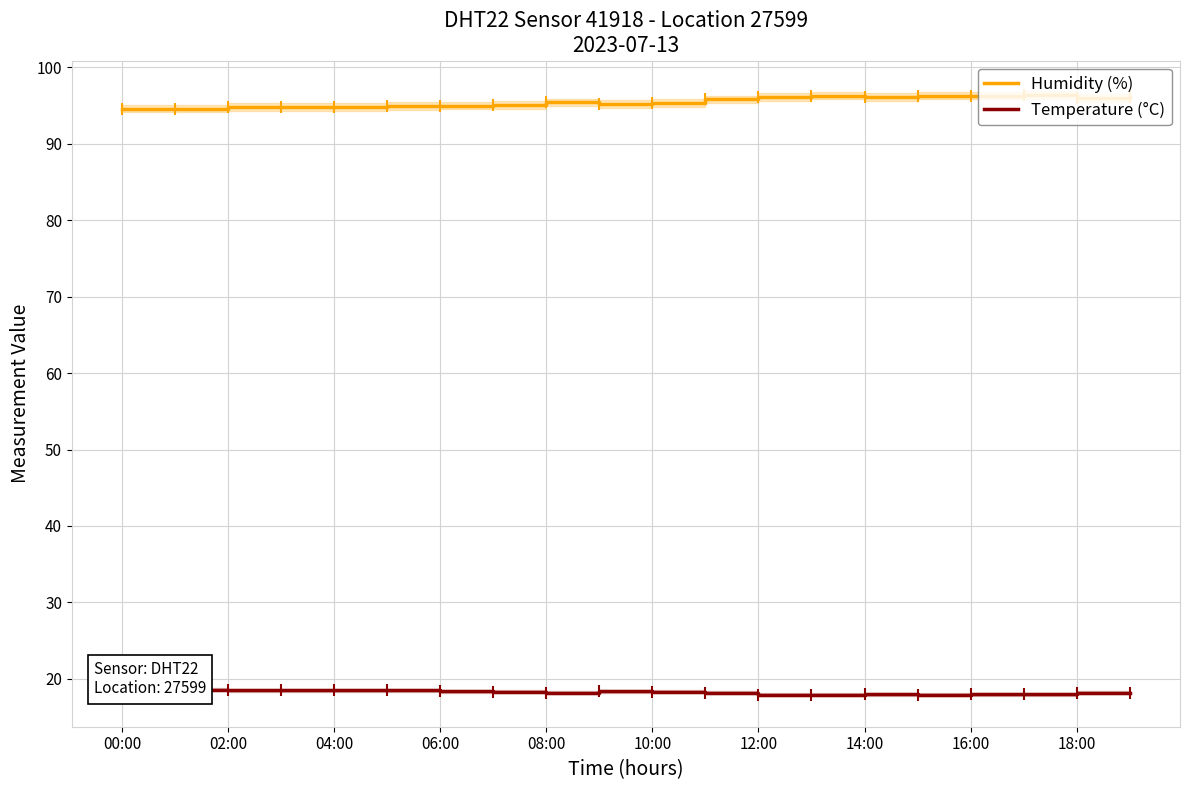

What is the minimum value for Humidity (%)?

94.6